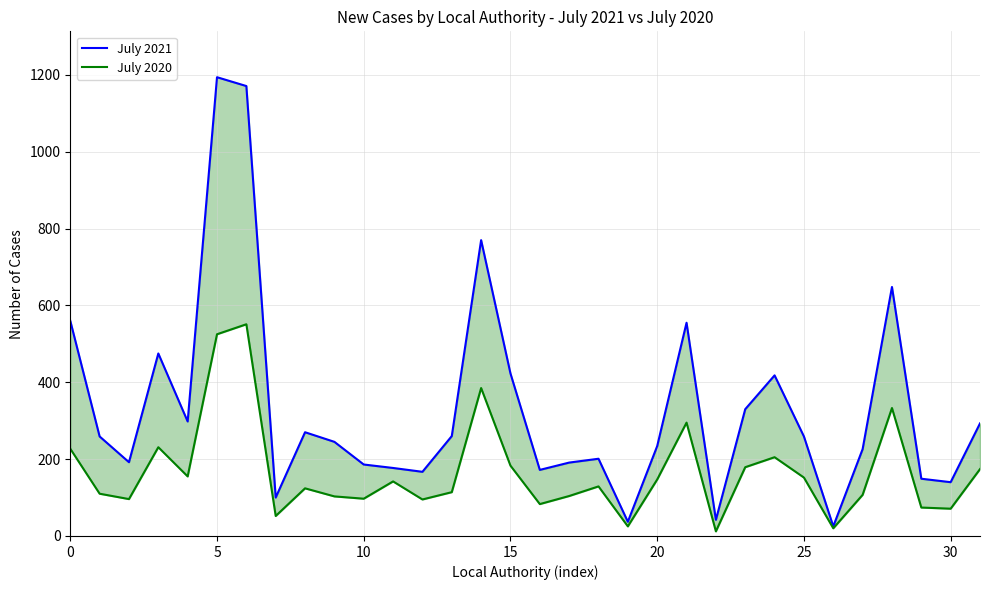

What is the average value of the July 2020 series?

166